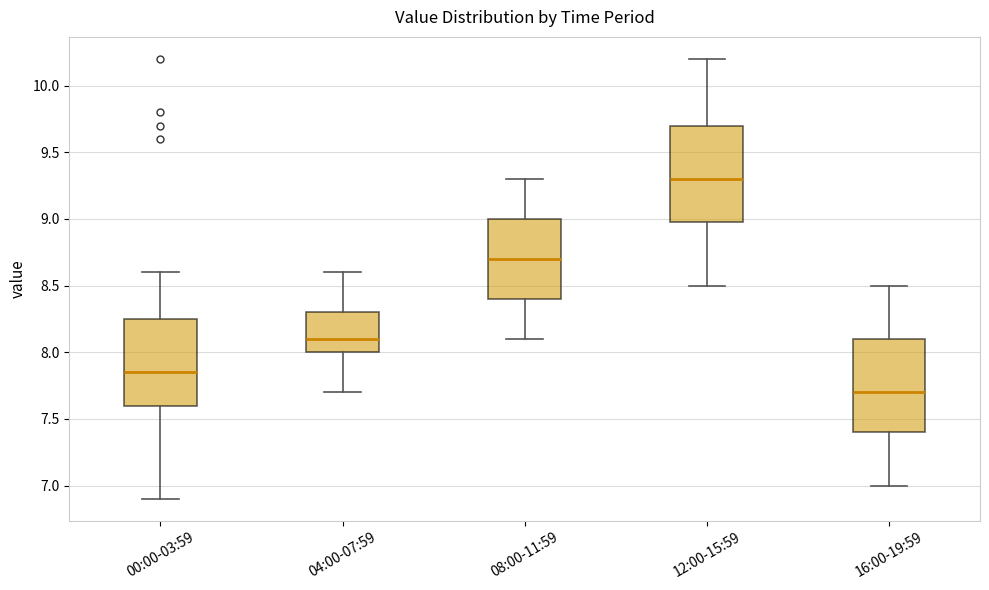

Which box has the highest median line?

12:00-15:59